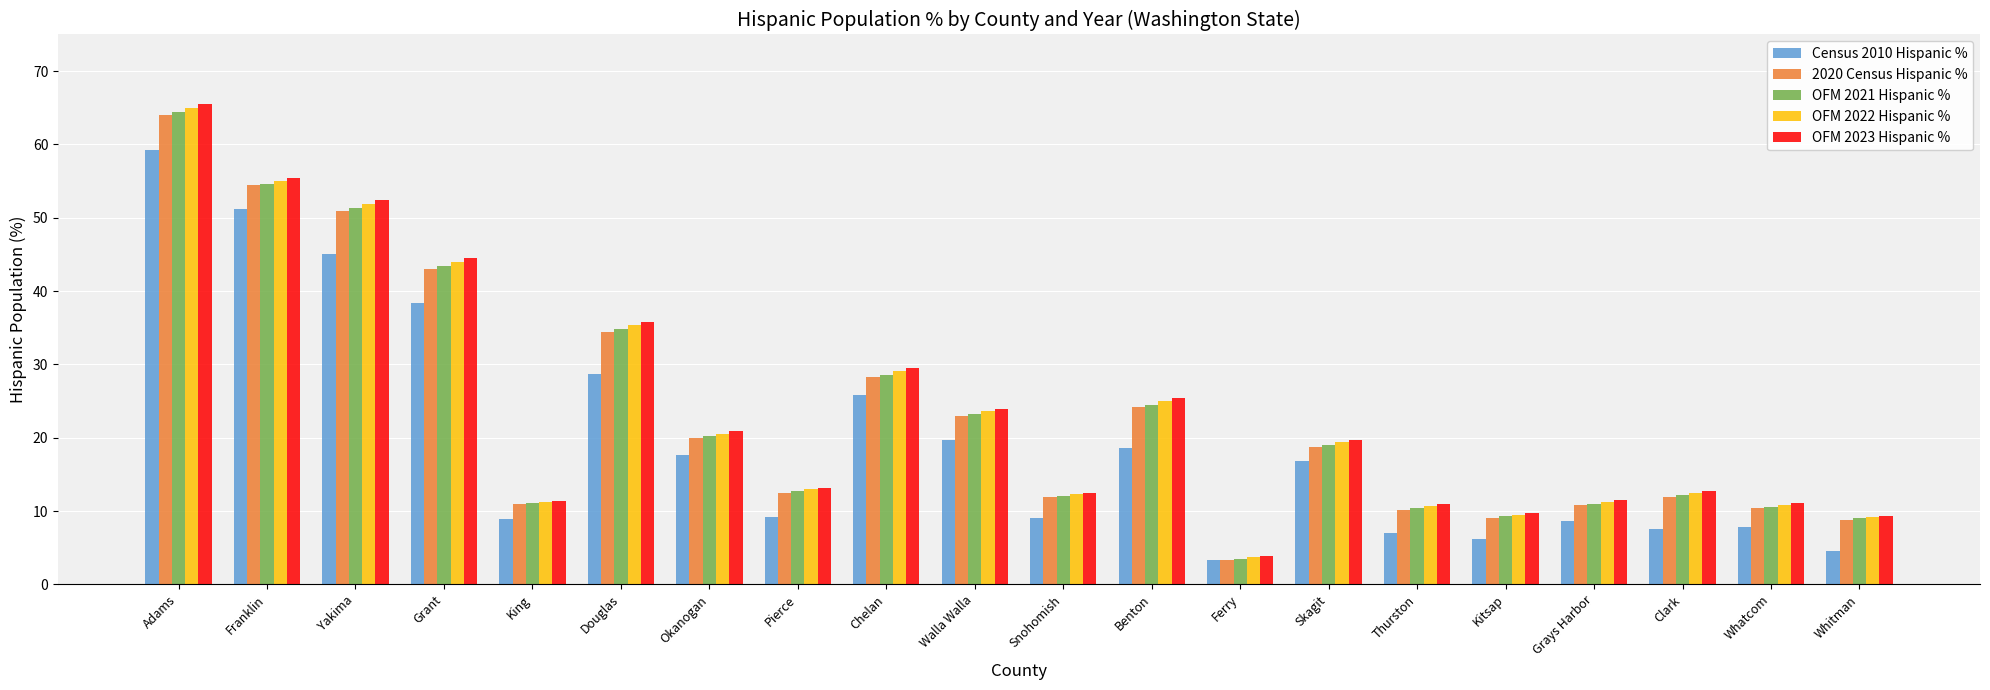

What is the total value across all series at Skagit?

93.8